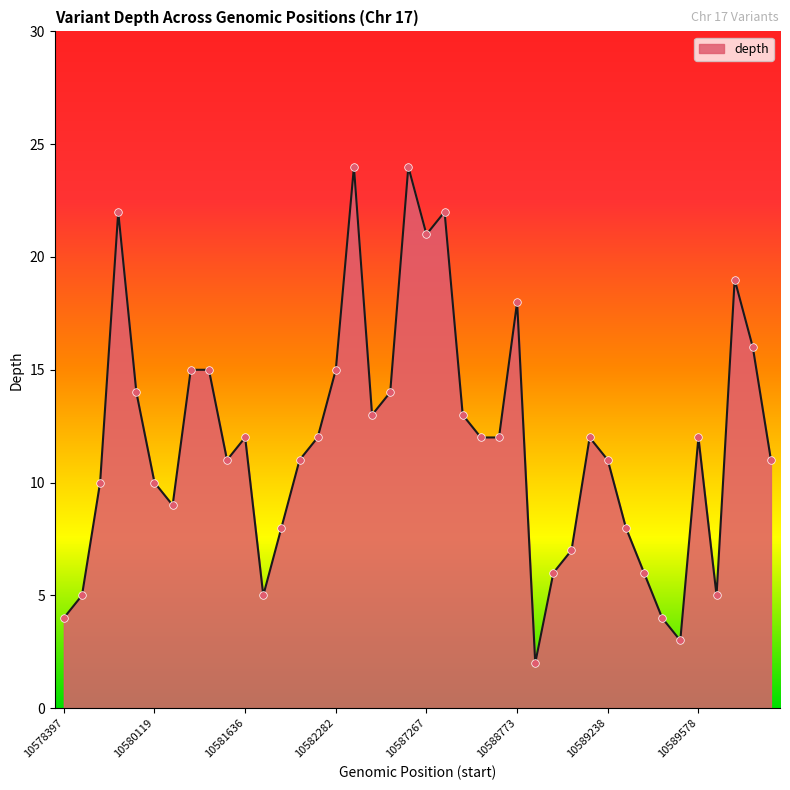

What is the difference between the maximum and minimum values?

22